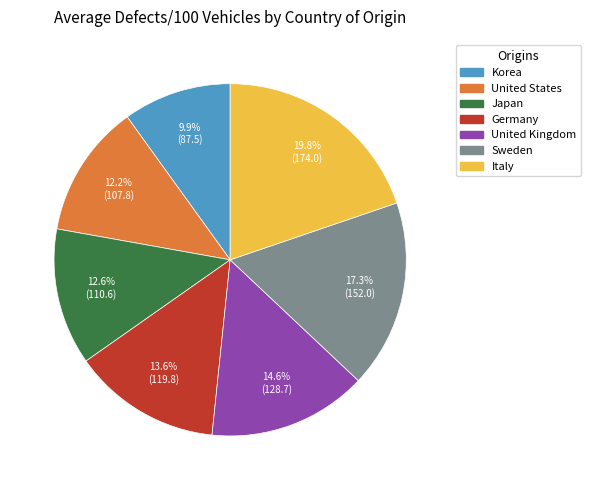

Approximately how many times larger is the value at United Kingdom compared to Korea?

1.5